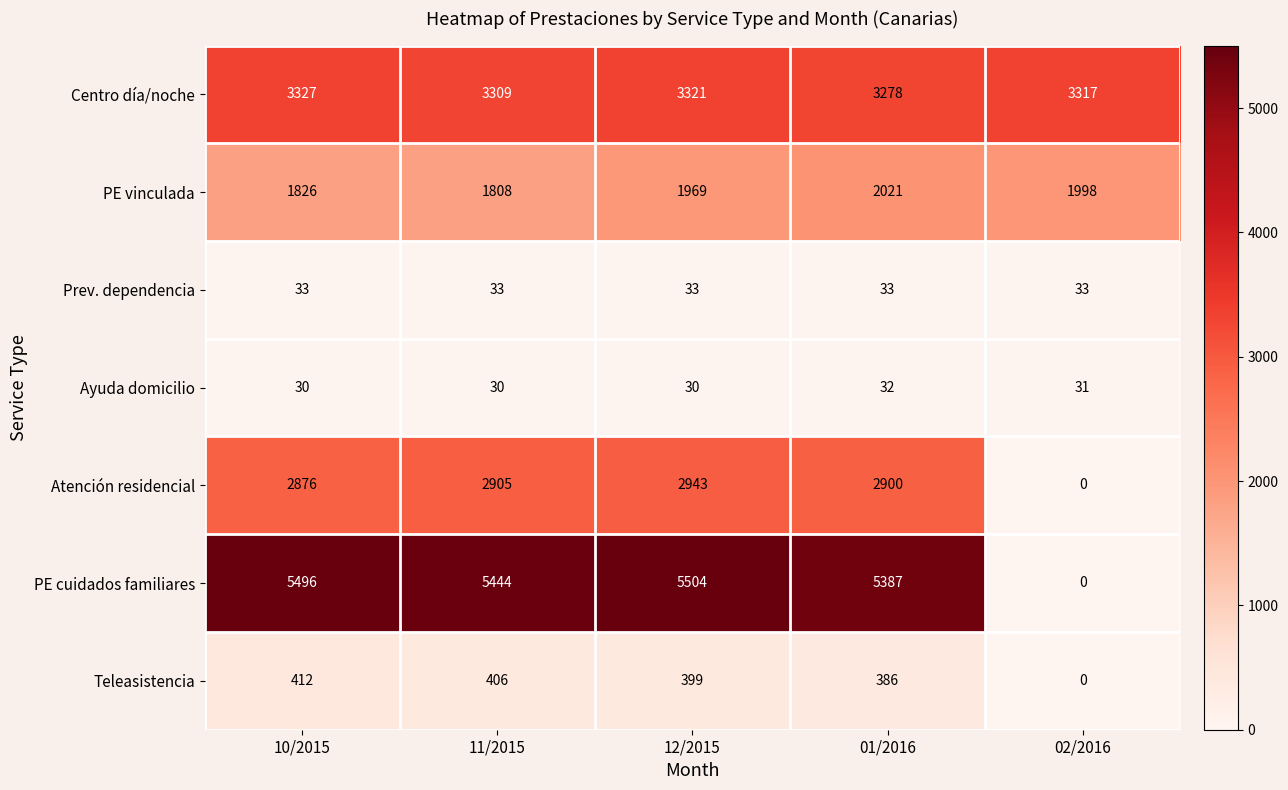

What is the spread (max minus min) of values at 01/2016?

5355